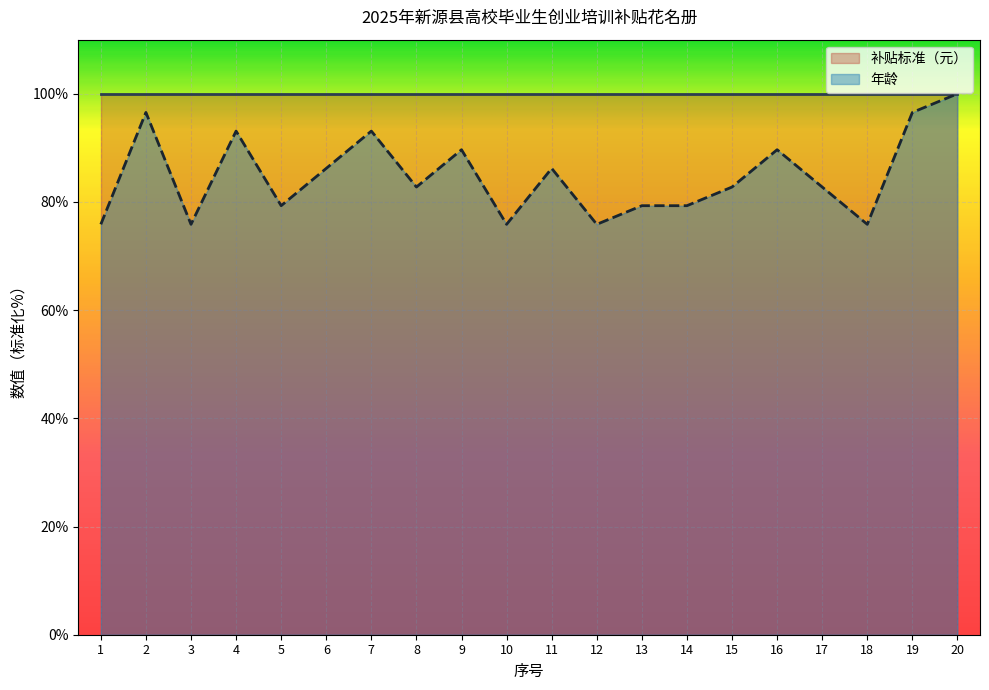

Where is the first local minimum?

3